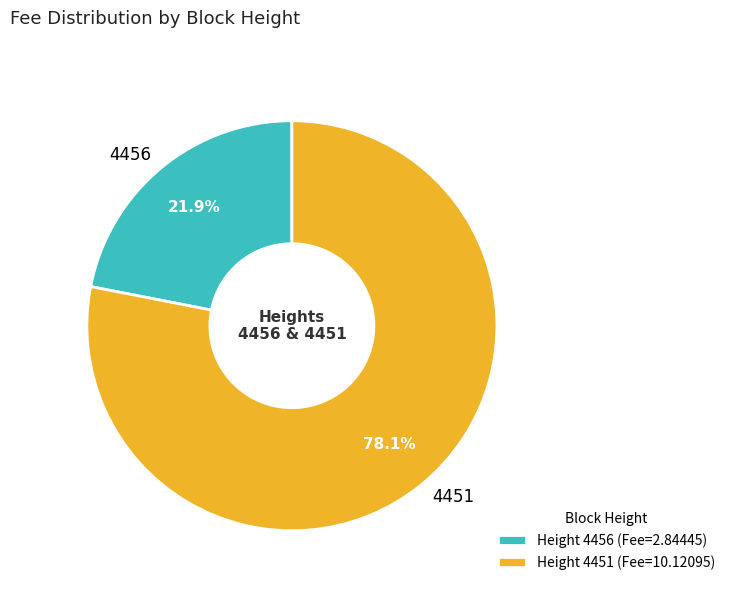

To the nearest percent, what percentage of the pie is 4451?

78%